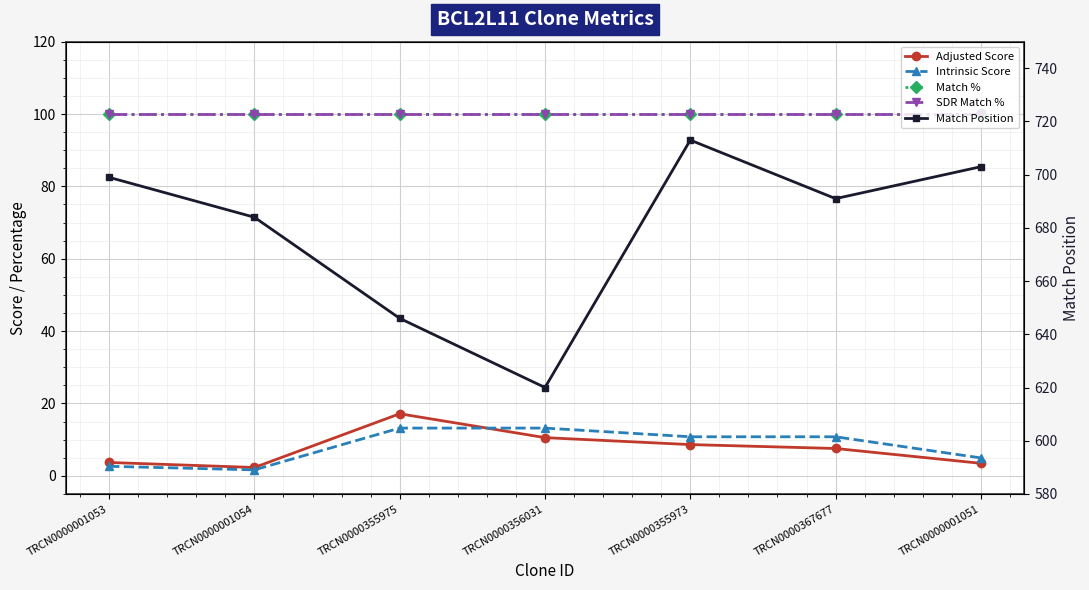

Which category has the highest value in the Intrinsic Score series?

TRCN0000355975